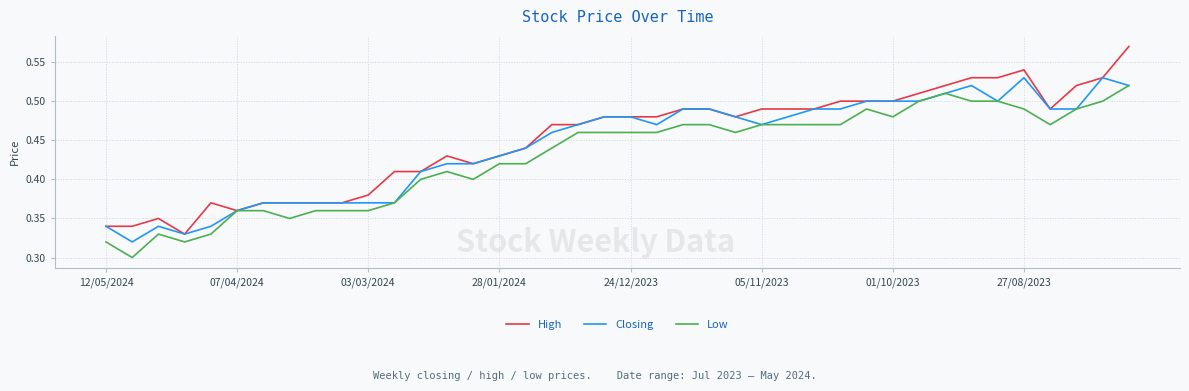

Which series has the largest range (max minus min)?

High